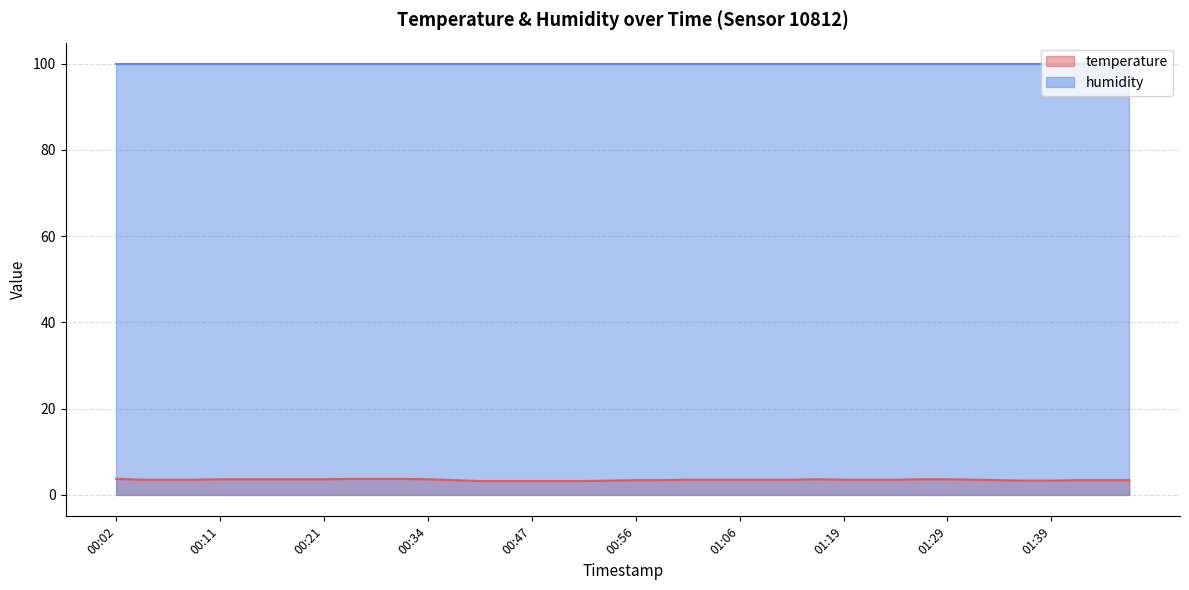

How many lines are shown in the chart?

2